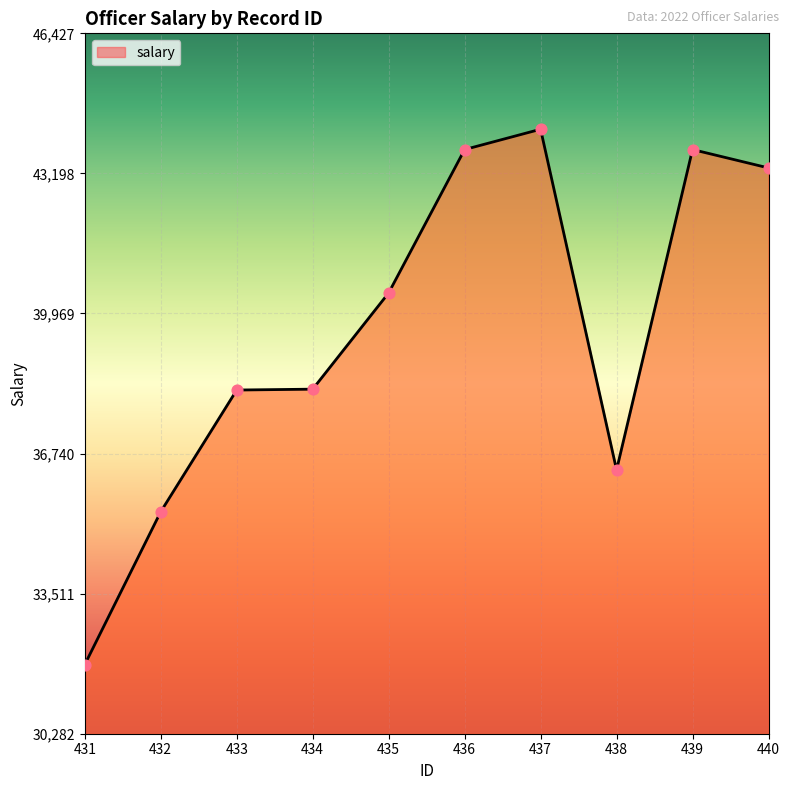

What is the change in value from 431 to 436?

+11873